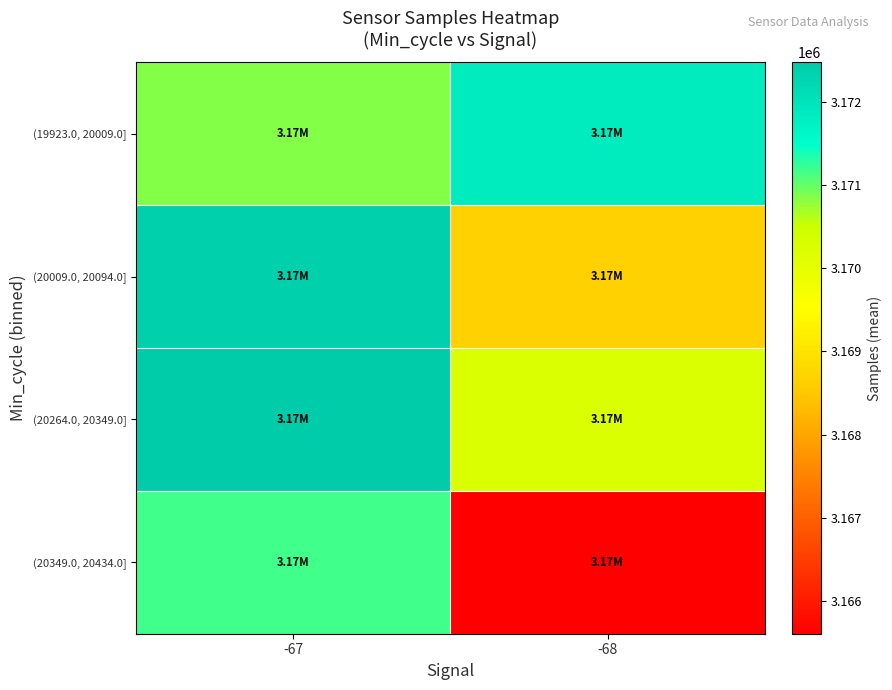

Reading left to right, transcribe all the data shown in this chart.

(19923.0, 20009.0]: -67=3170859.8	-68=3171842.2
(20009.0, 20094.0]: -67=3172387.5	-68=3168663.0
(20264.0, 20349.0]: -67=3172472.0	-68=3170238.0
(20349.0, 20434.0]: -67=3171185.4	-68=3165611.3